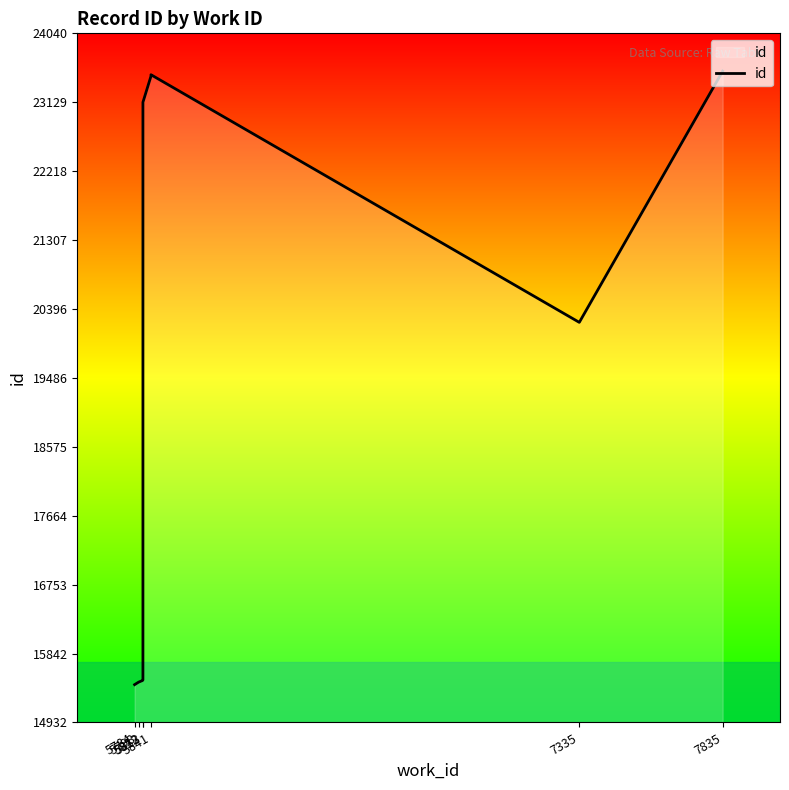

The chart shows a value of 4675 at 5812. True or false?

False